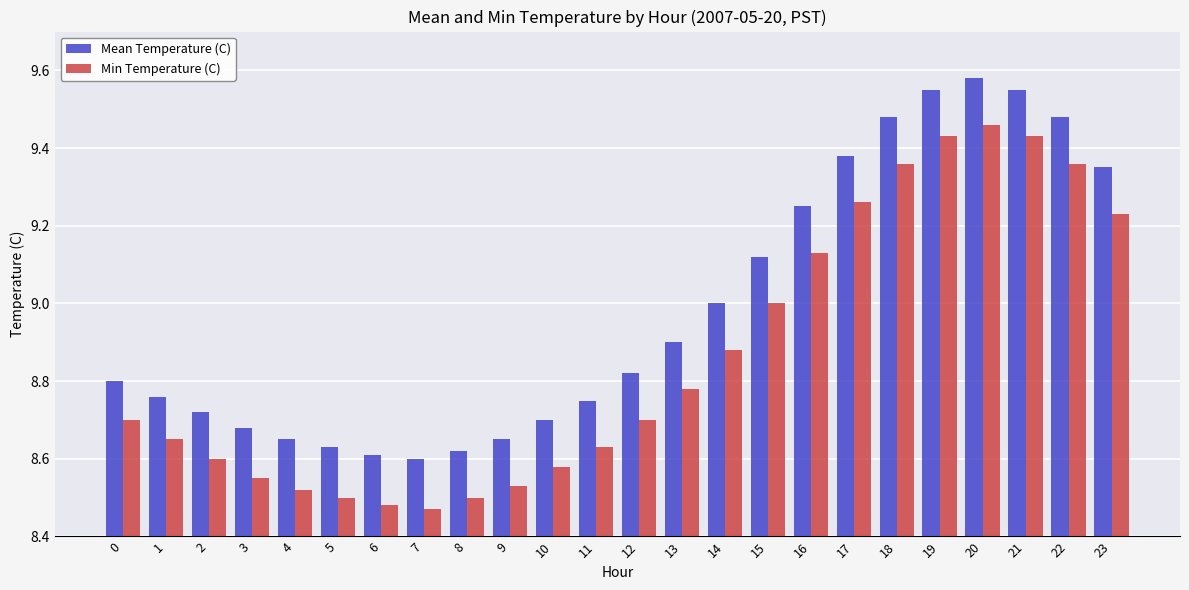

List the series in order of their peak value, lowest first.

Min Temperature (C), Mean Temperature (C)